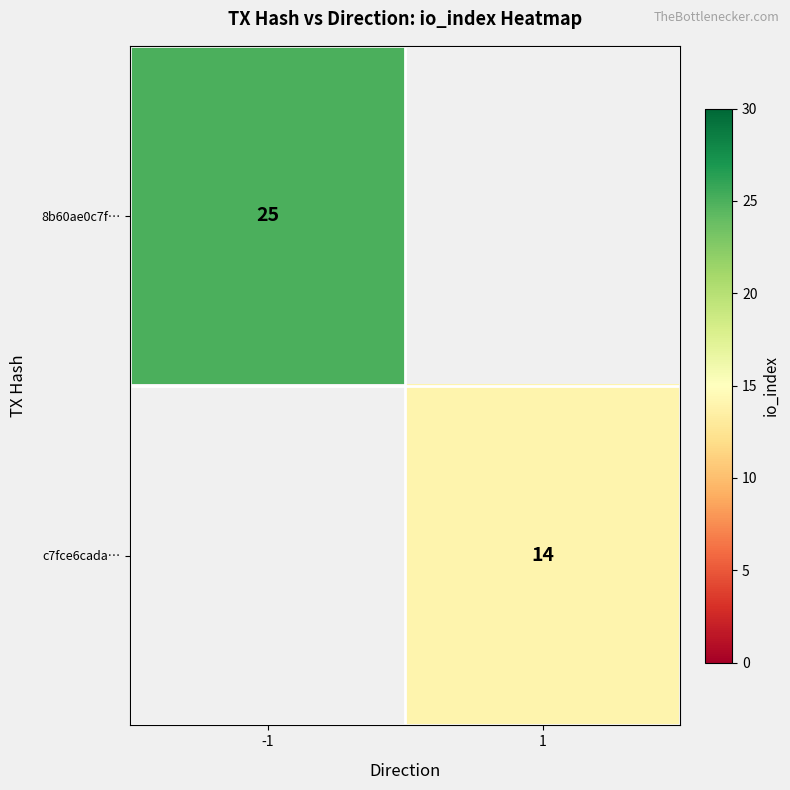

Is it true that c7fce6cada… equals 24 at 1?

False